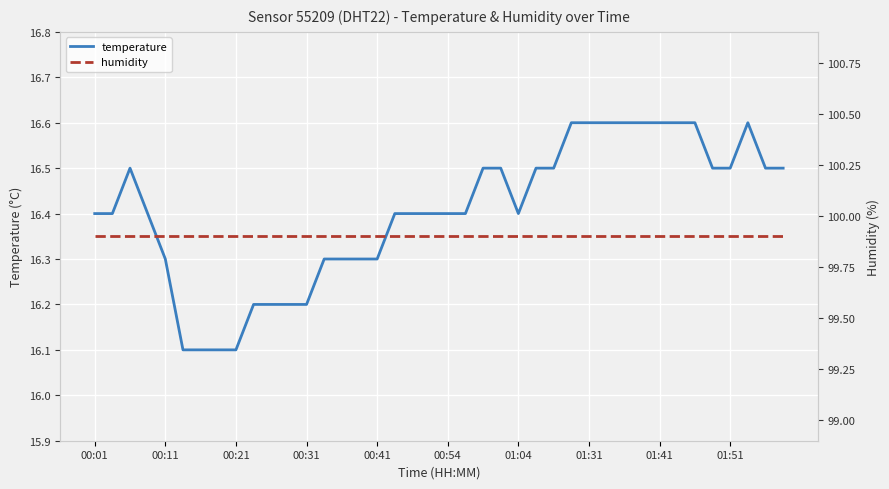

What is the difference between the second highest and second lowest values in the temperature series?

0.5